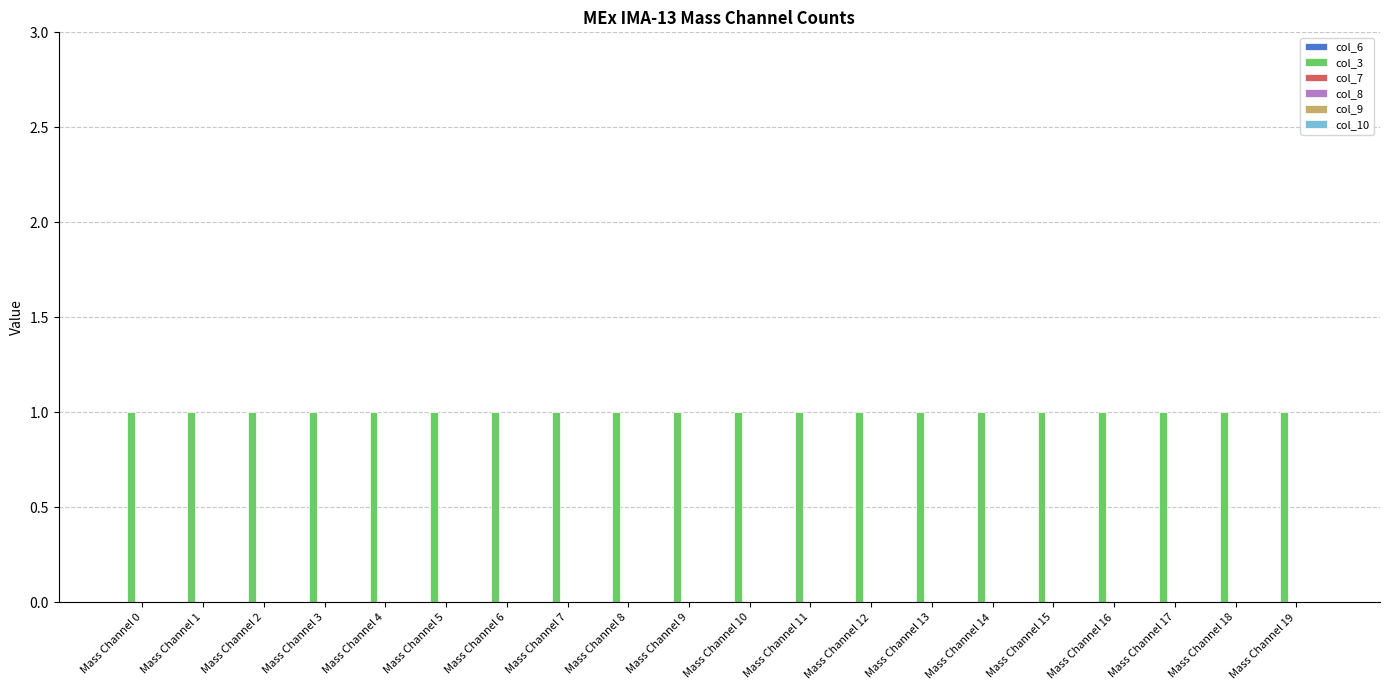

What is the difference between the highest and lowest values at Mass Channel 8?

1